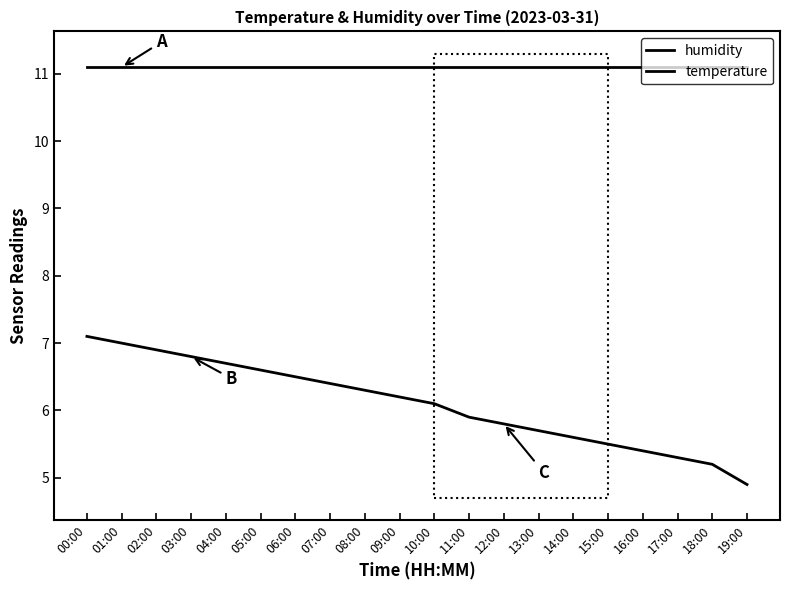

What is the minimum value for temperature?

4.9